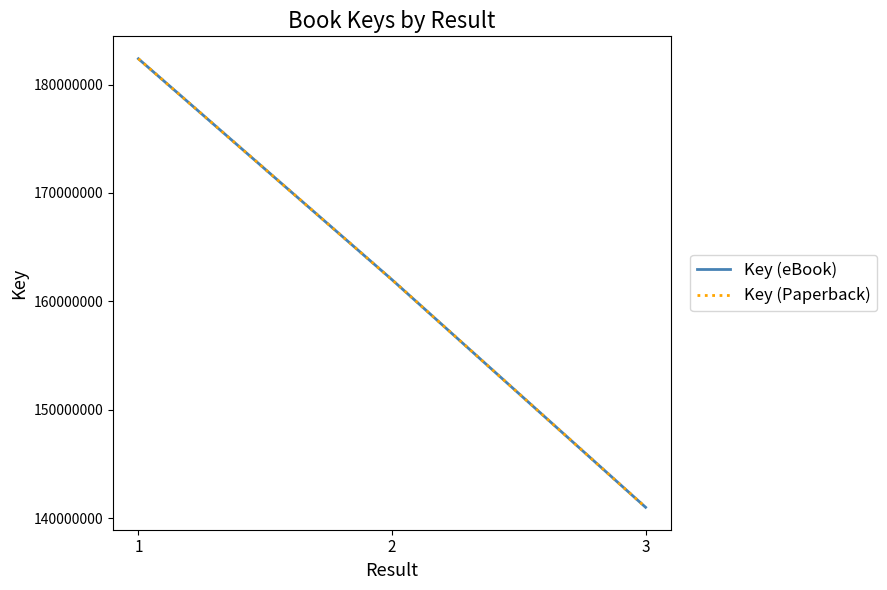

Read the Key (eBook) value at 1, to the nearest 10.

182376630